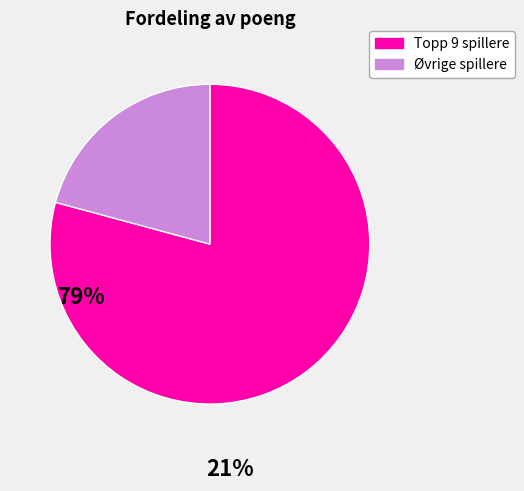

What is the smallest slice in the pie chart?

Øvrige spillere